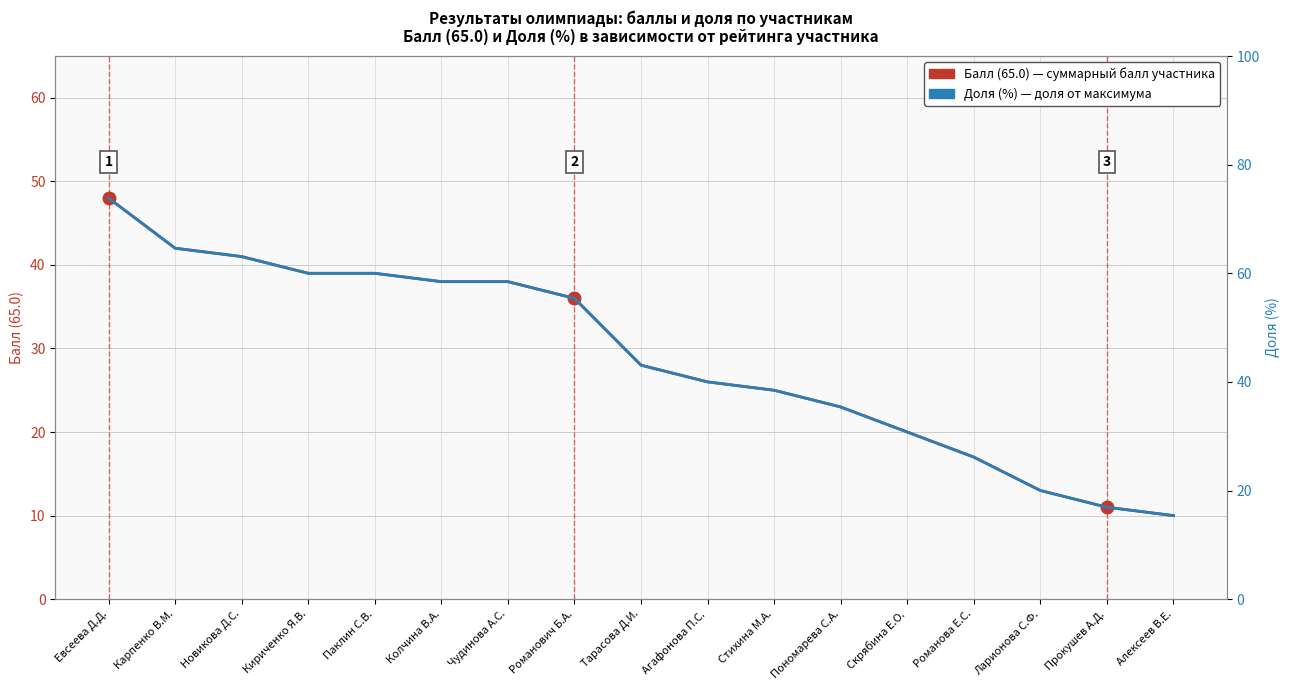

What is the difference between the Доля (%) values at Прокушев А.Д. and Агафонова П.С.?

23.1